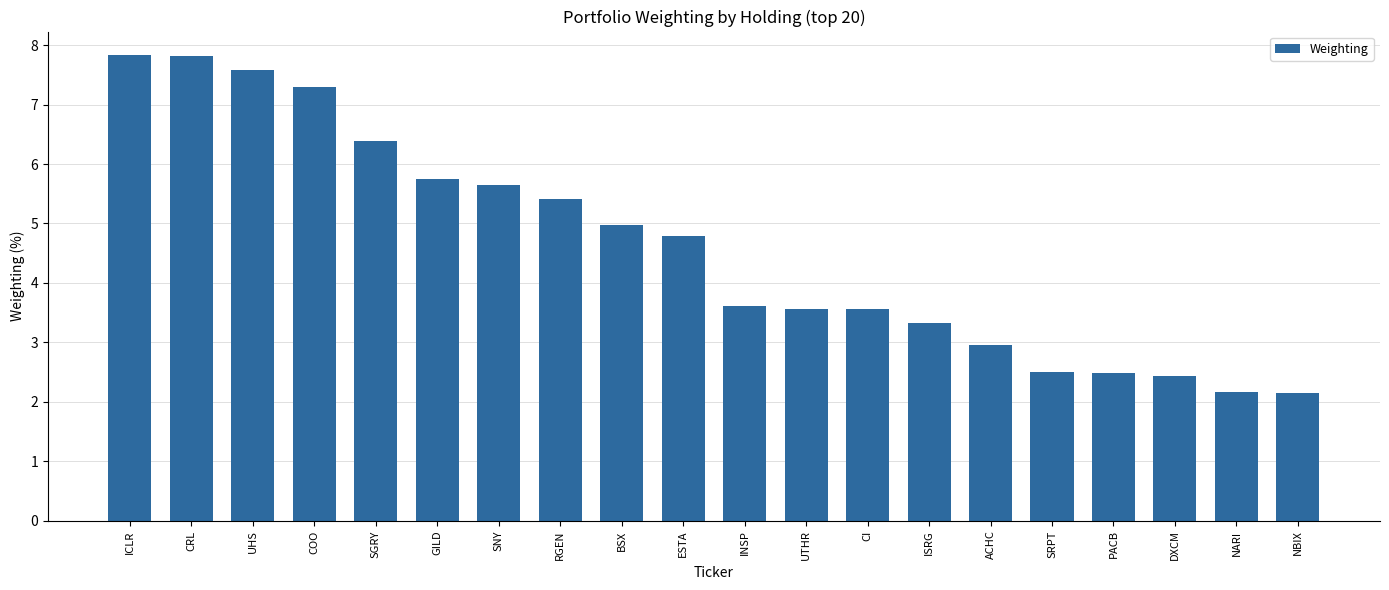

Is it true that the value at BSX is 7.5?

False